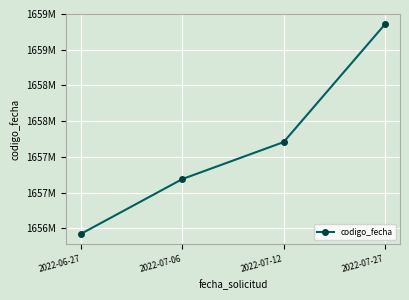

Which category has the highest value across all series?

2022-07-27